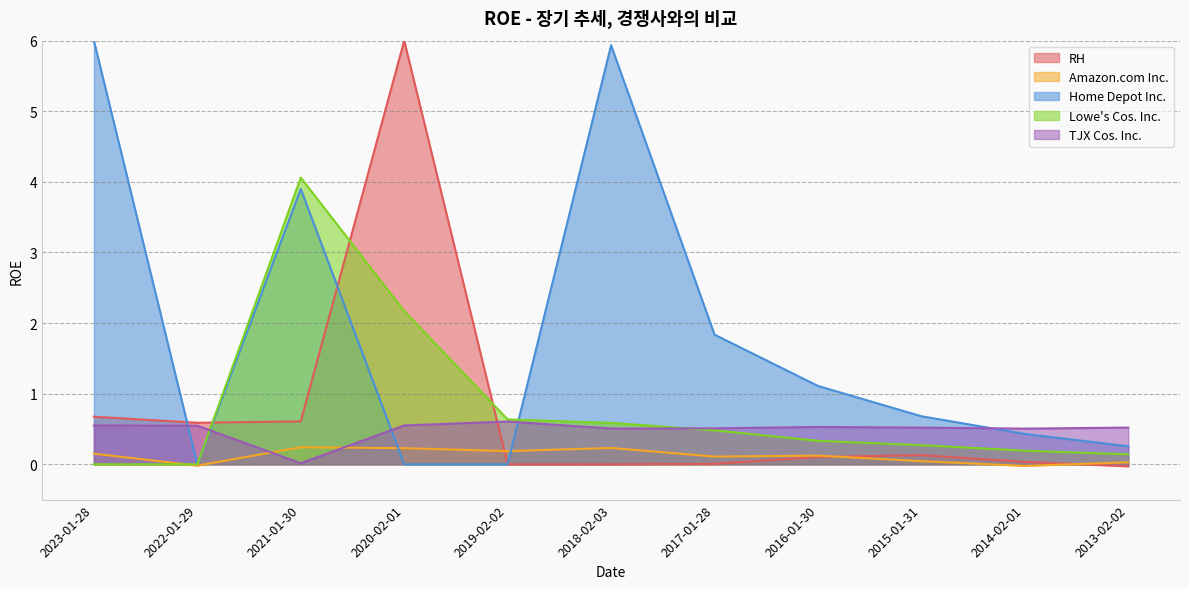

Where is the first local maximum for TJX Cos. Inc.?

2019-02-02